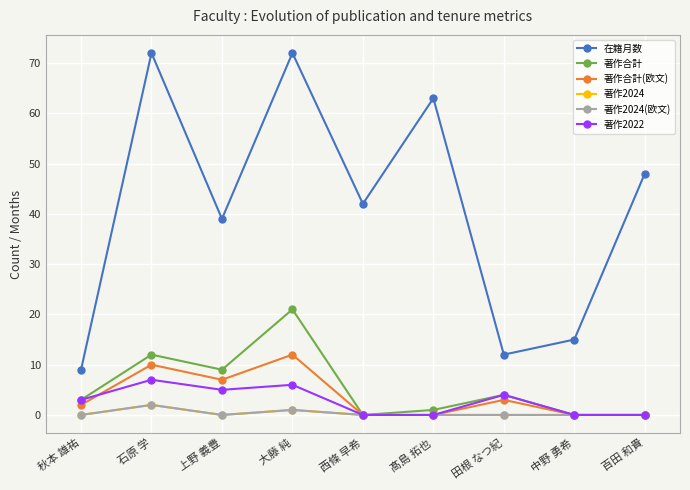

Is it true that 在籍月数 equals 9 at 秋本 雄祐?

True